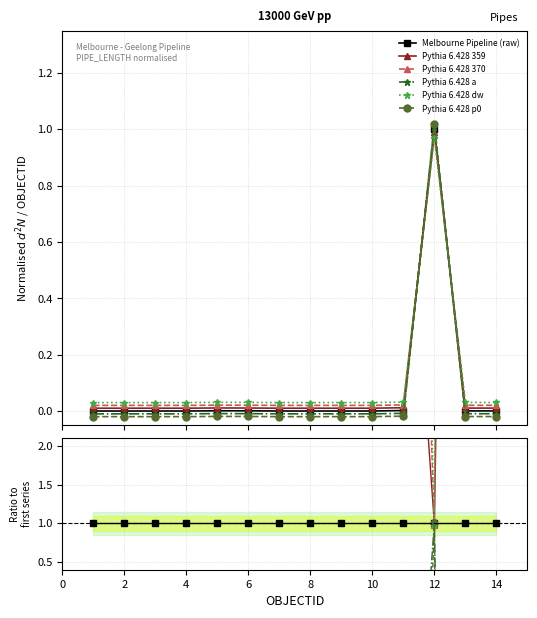

How many values in Pythia 6.428 p0 are above zero?

1